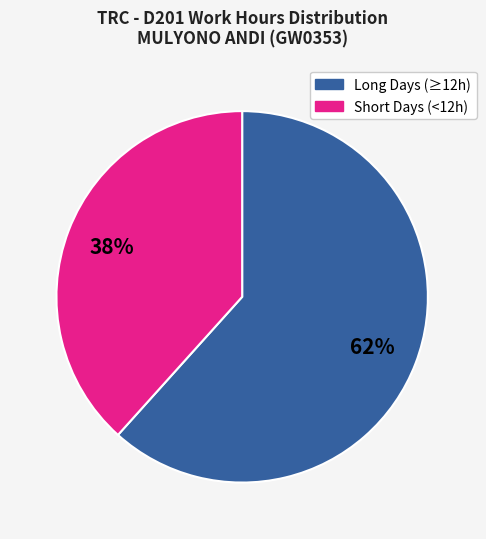

To the nearest percent, what is the average slice percentage?

50%